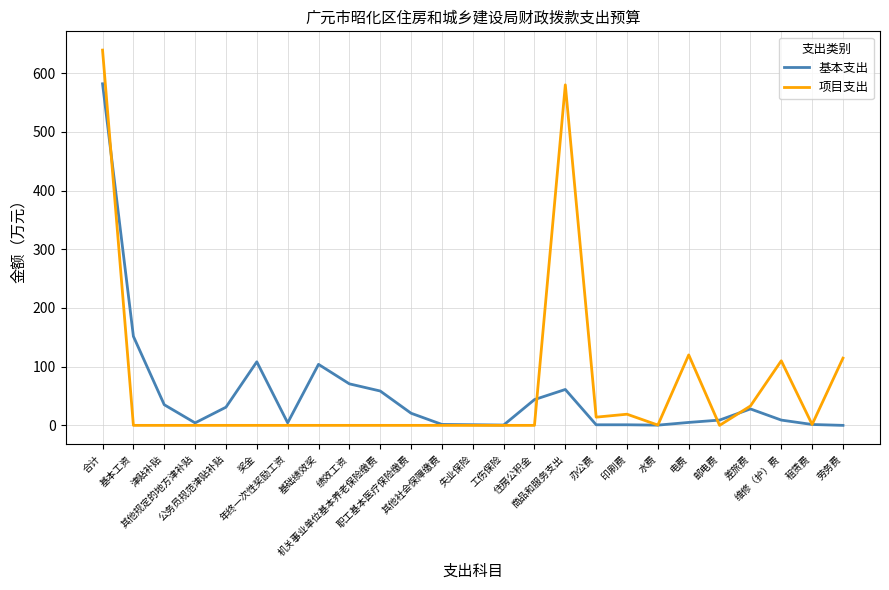

Rank the series by their maximum value, from highest to lowest.

项目支出, 基本支出